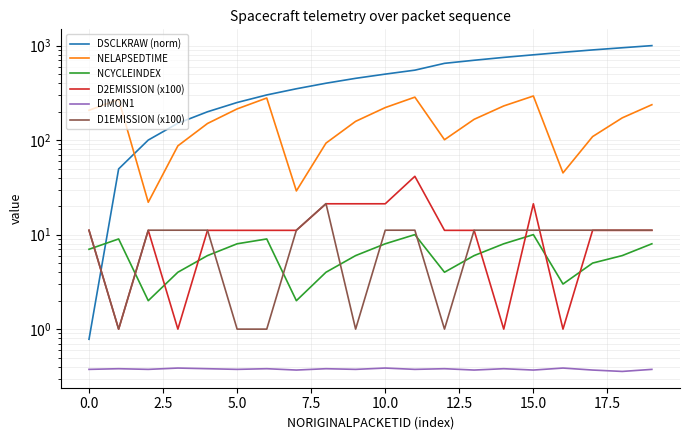

True or false: NELAPSEDTIME has more than 1 points higher than both neighbors.

True